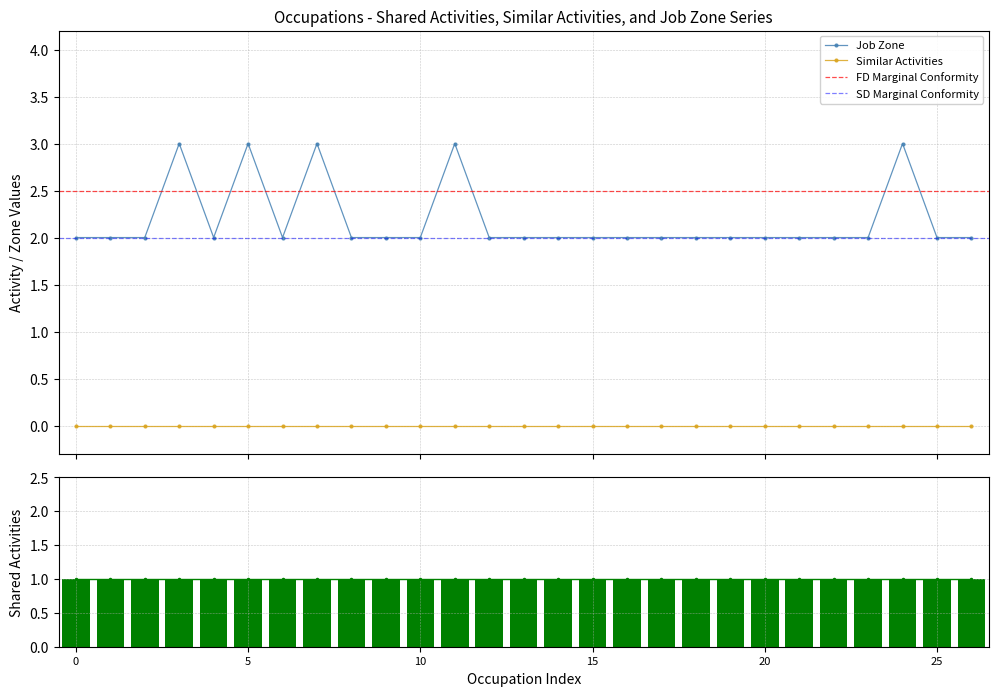

True or false: Similar Activities and Job Zone intersect in this chart.

False